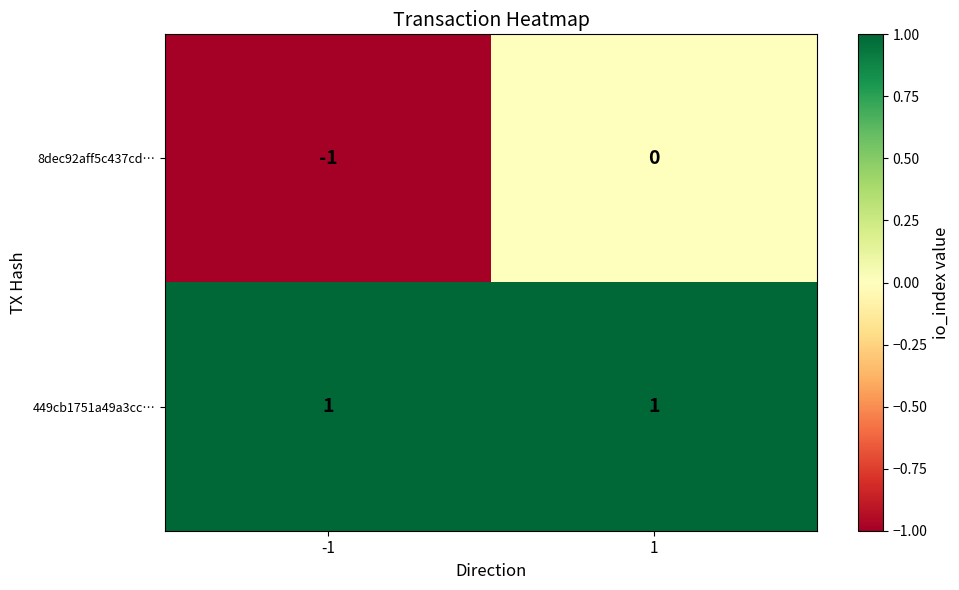

How many distinct data groups are displayed?

2